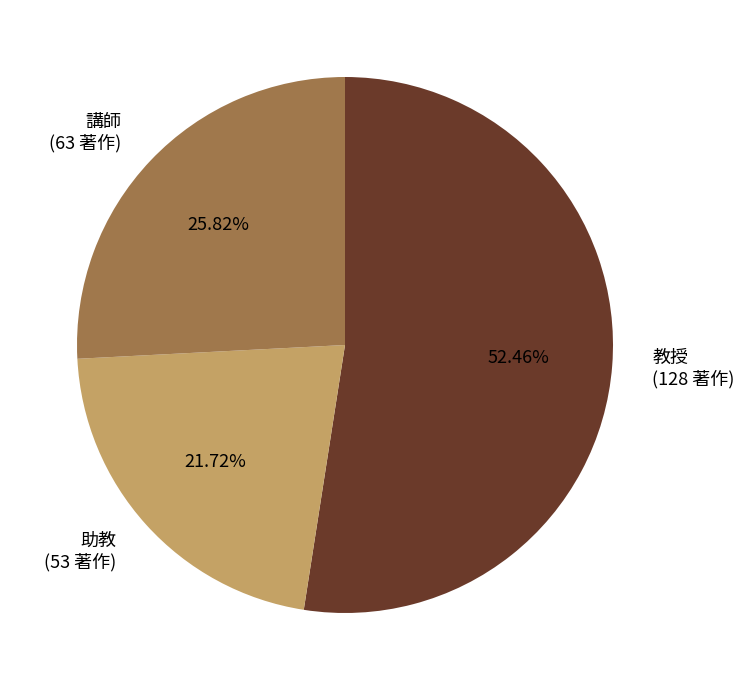

Is there any slice that represents more than half of the pie?

Yes